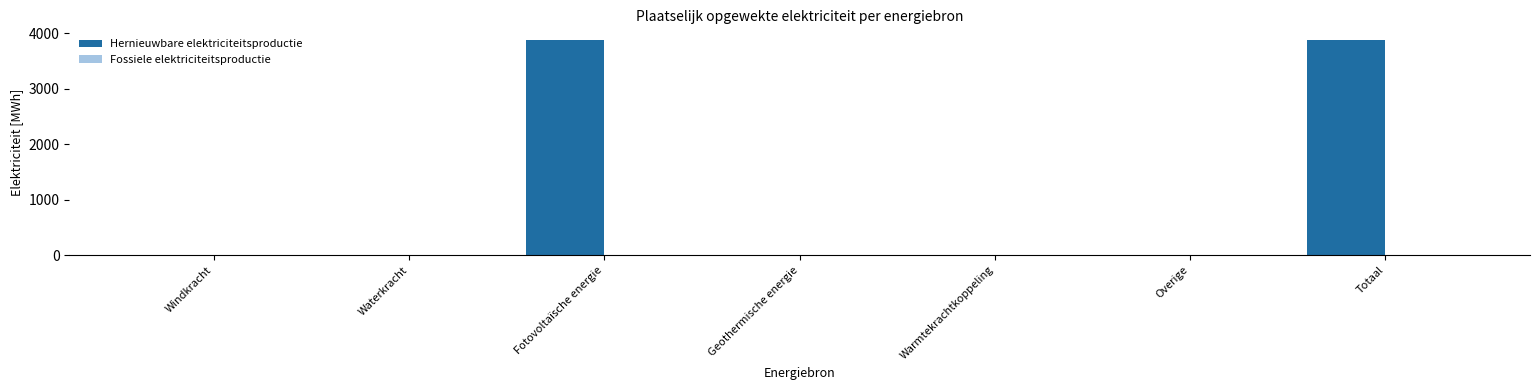

What is the change in value from Overige to Totaal?

+3878.5